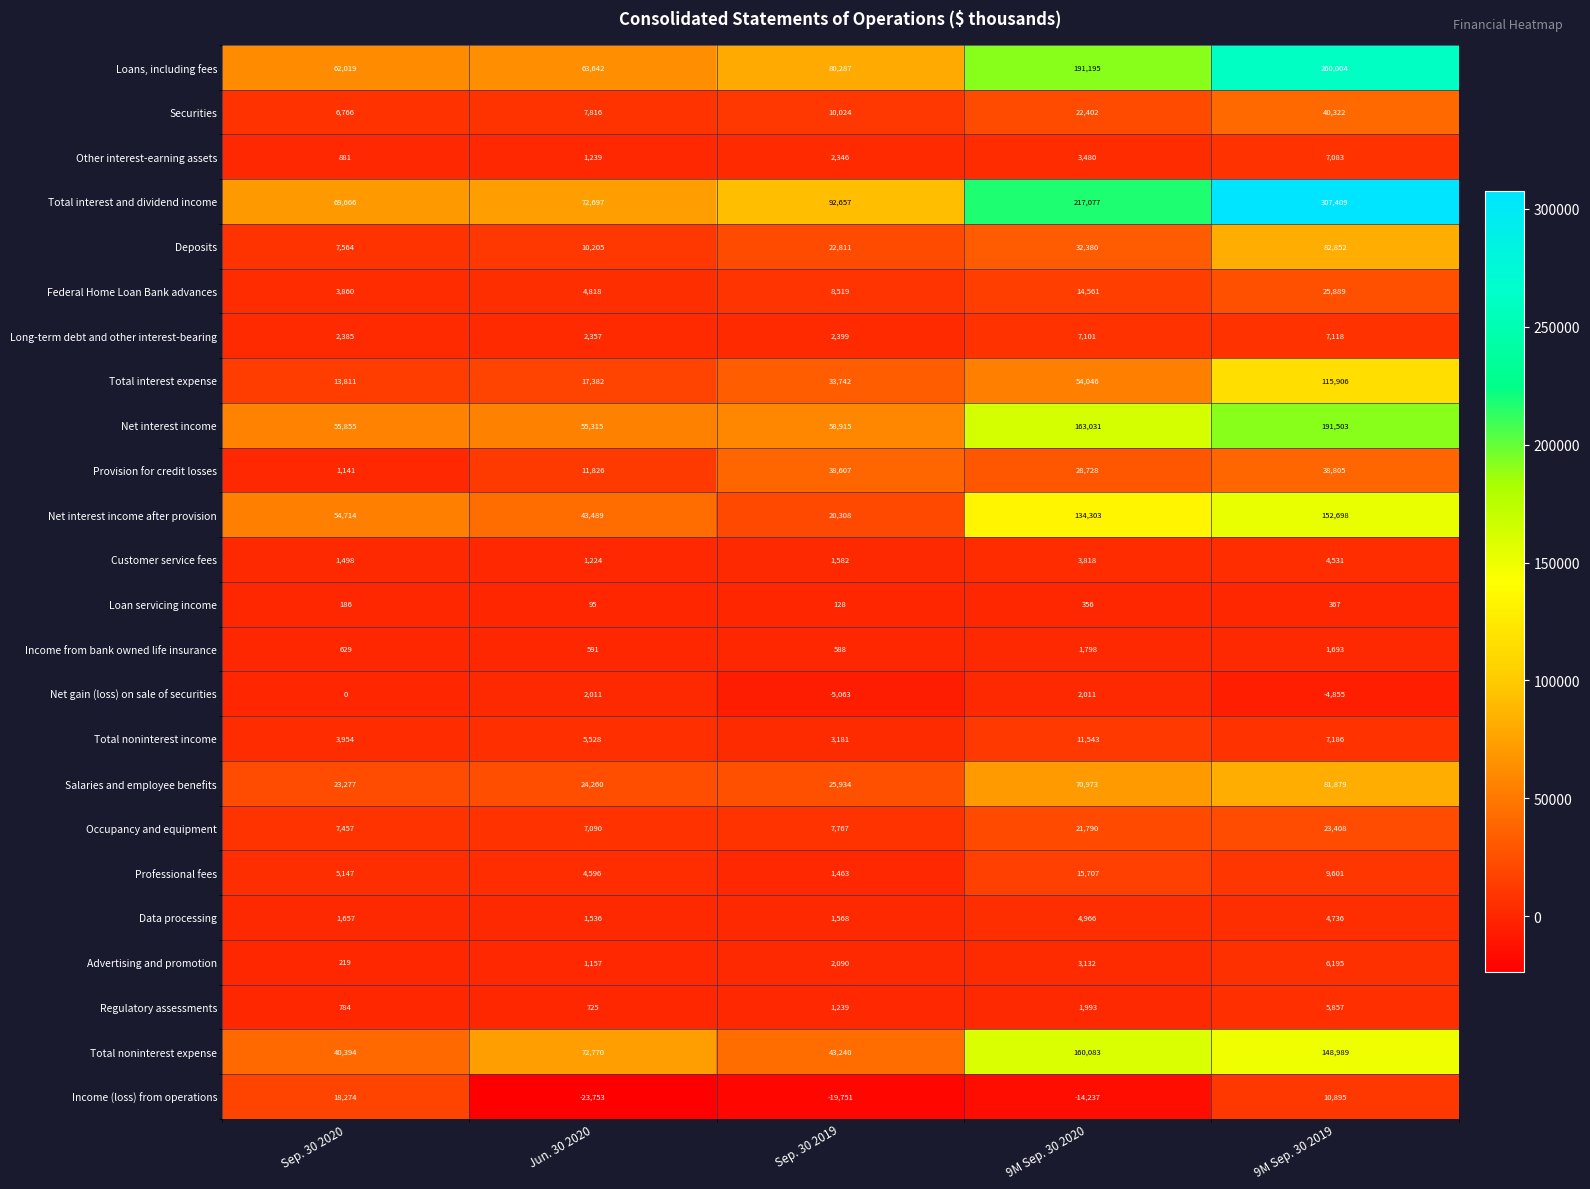

Which series has the widest spread of values?

Total interest and dividend income